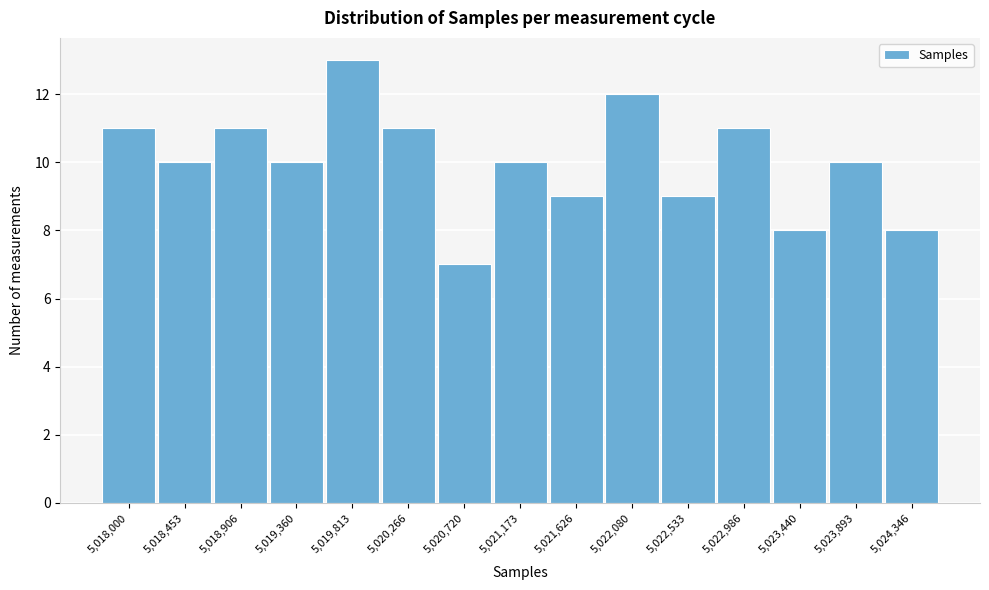

Reading right to left, transcribe all the data shown in this chart.

8	10	8	11	9	12	9	10	7	11	13	10	11	10	11